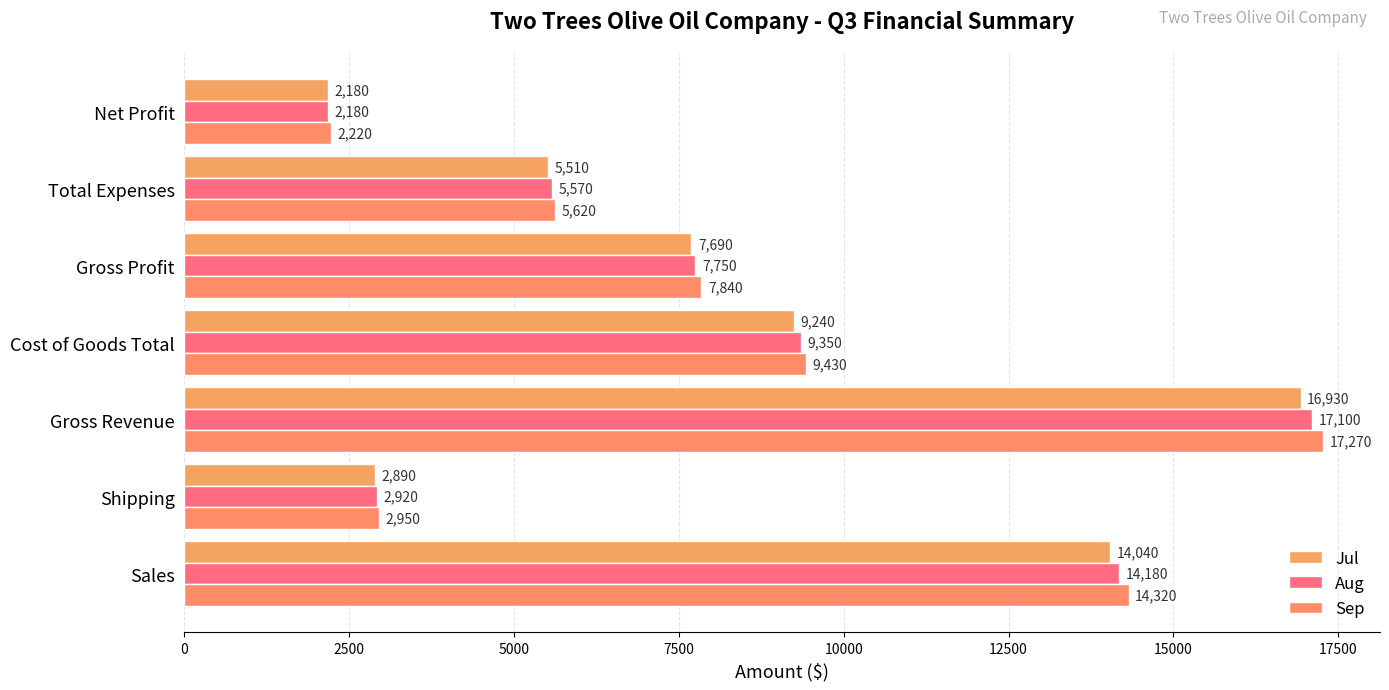

Which series has the largest total across all categories?

Sep